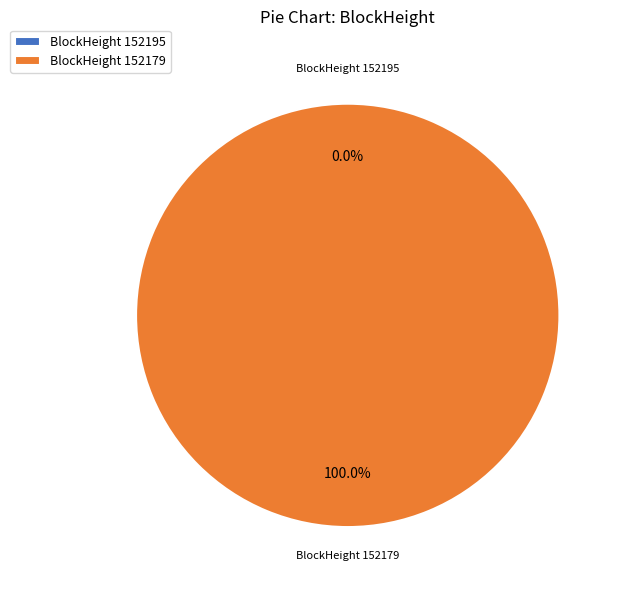

Is it true that 152179 is 100% of the pie?

True